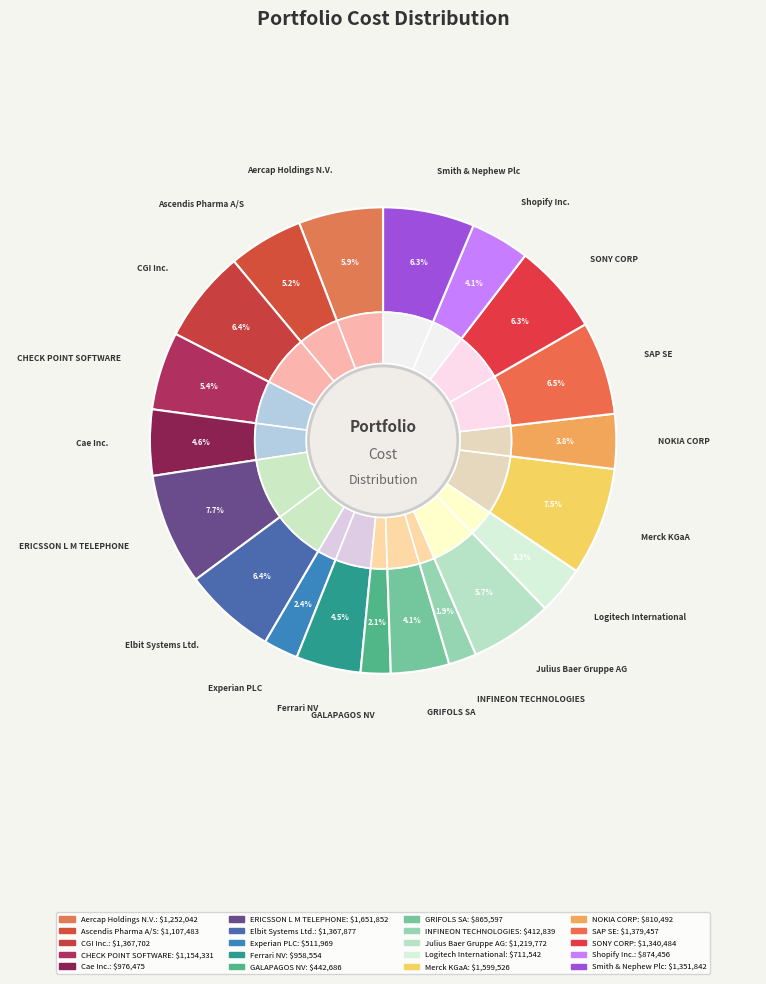

Is the sum of Merck KGaA and Cae Inc. greater than half?

No